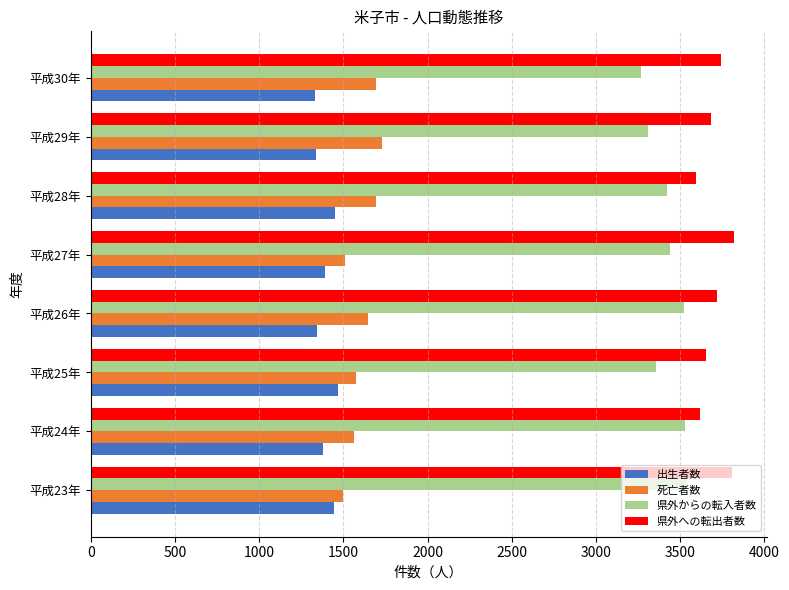

At how many categories does at least one series exceed 2689?

8